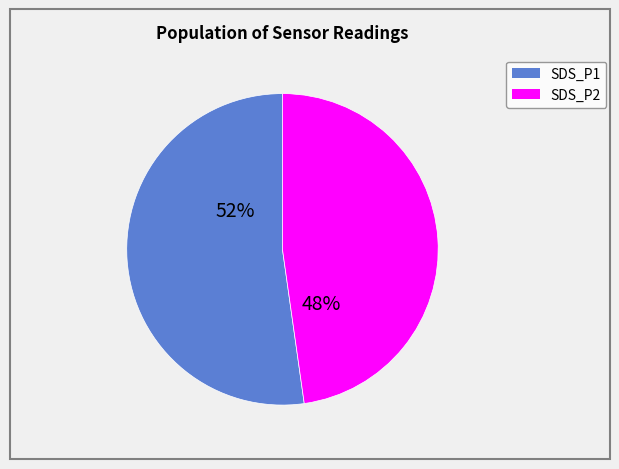

Which category has the smallest portion of the pie?

SDS_P2